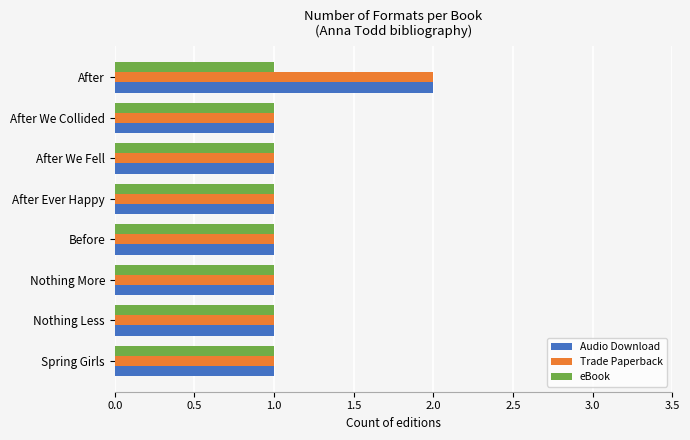

What is the lowest value of the eBook series?

1